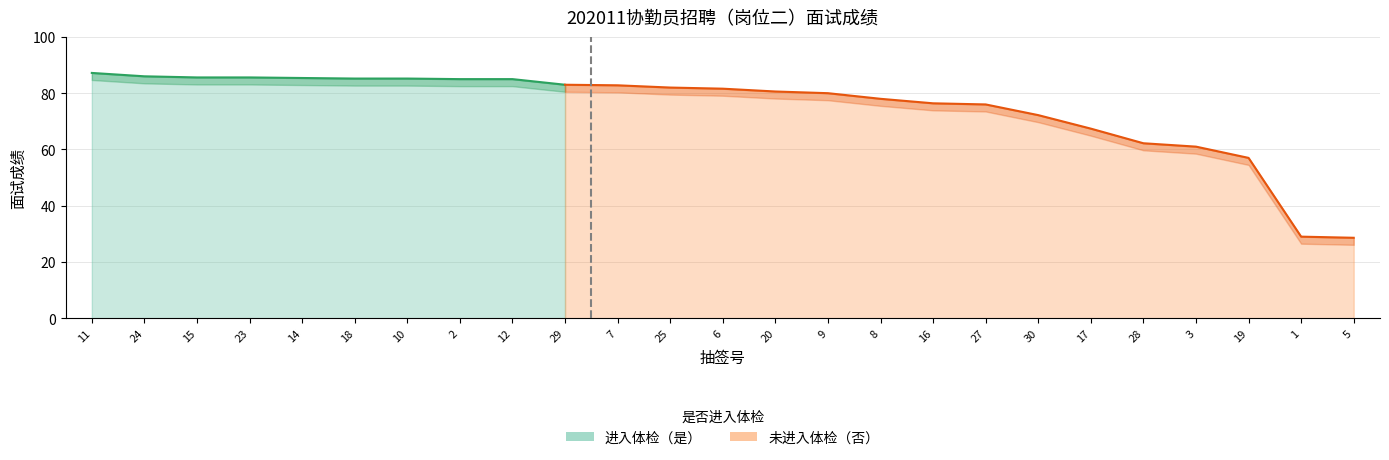

The value at 8 is 78.0. True or false?

True